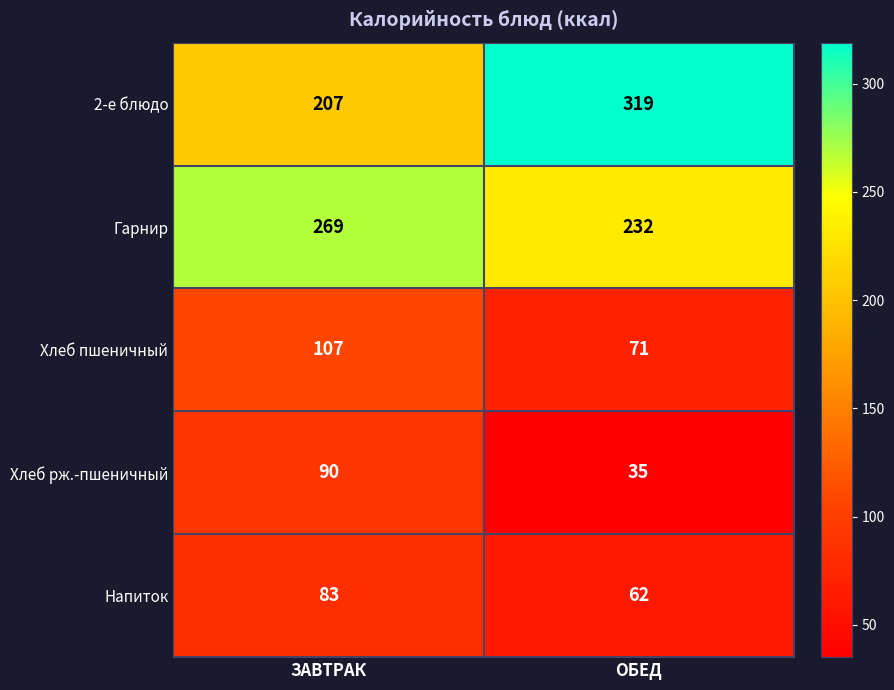

Reading left to right, transcribe all the data shown in this chart.

2-е блюдо: 207	319
Гарнир: 269	232
Хлеб пшеничный: 107	71
Хлеб рж.-пшеничный: 90	35
Напиток: 83	62